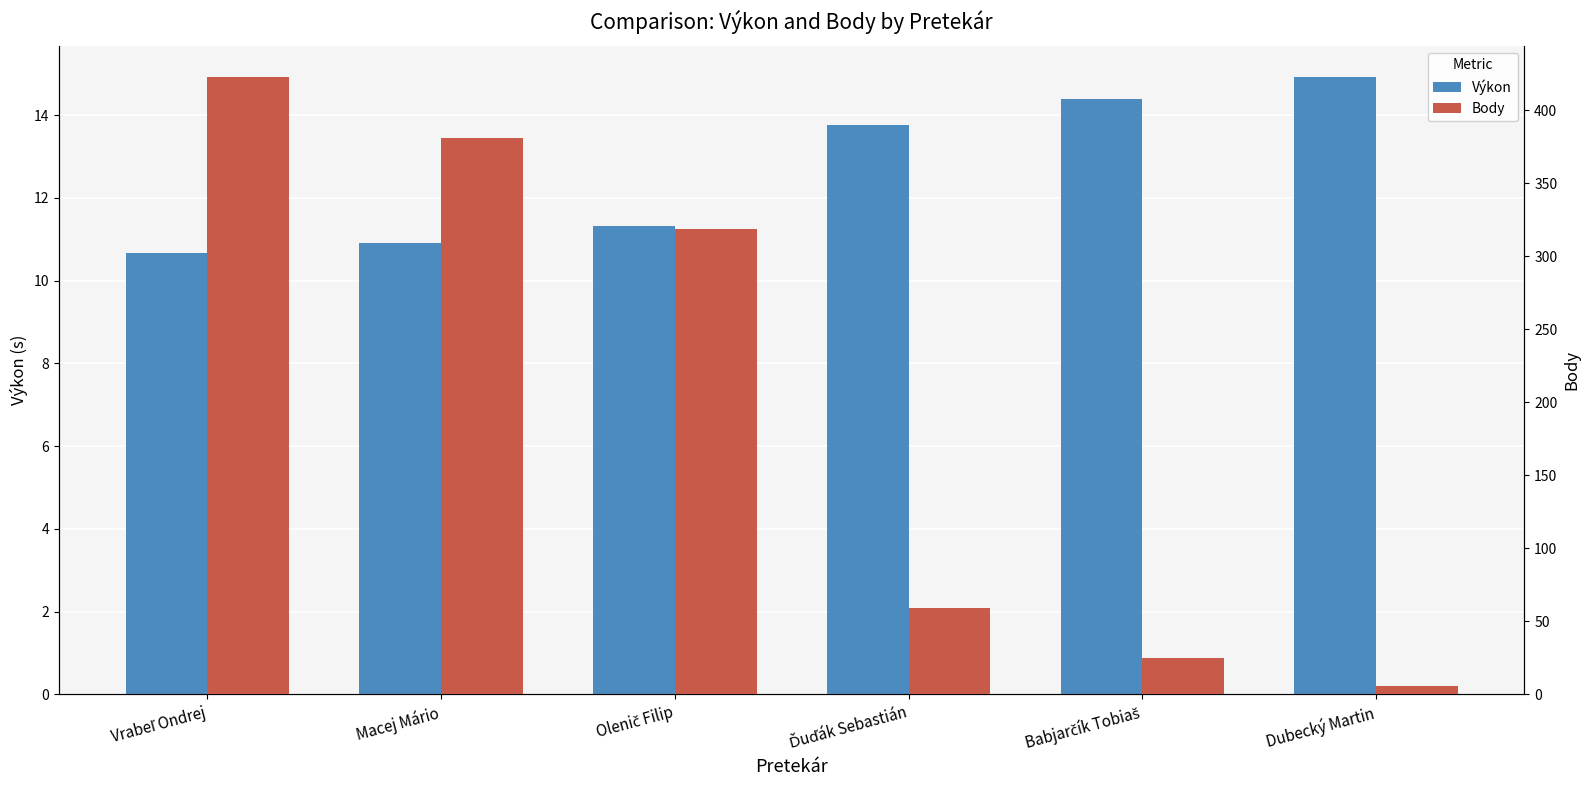

What is the value of the Výkon bar at the 5th from the left?

14.4